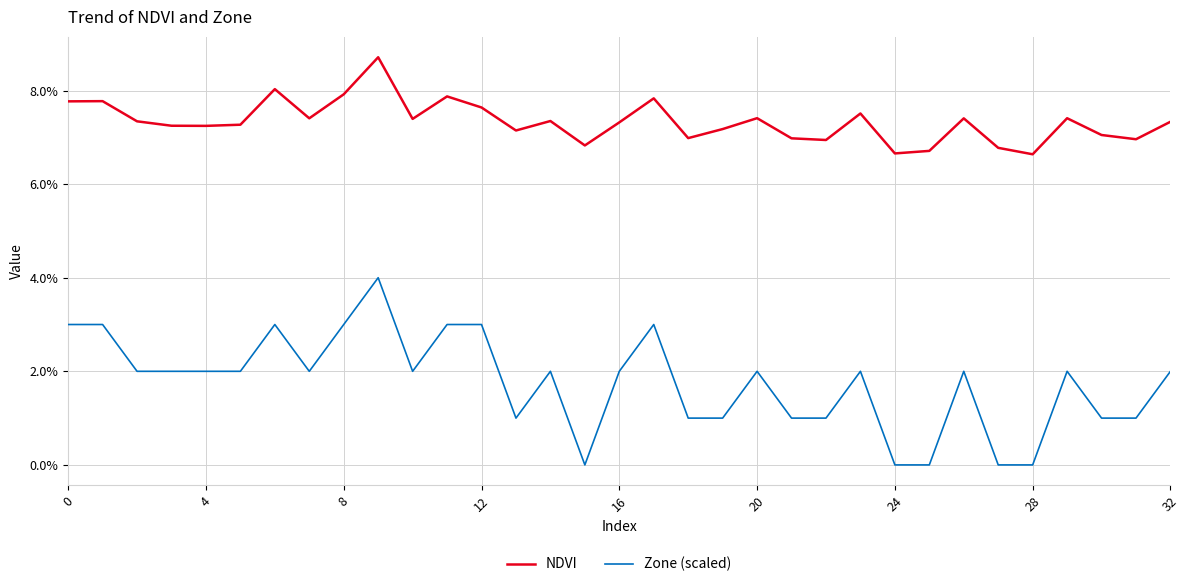

True or false: NDVI and Zone (scaled) intersect in this chart.

False